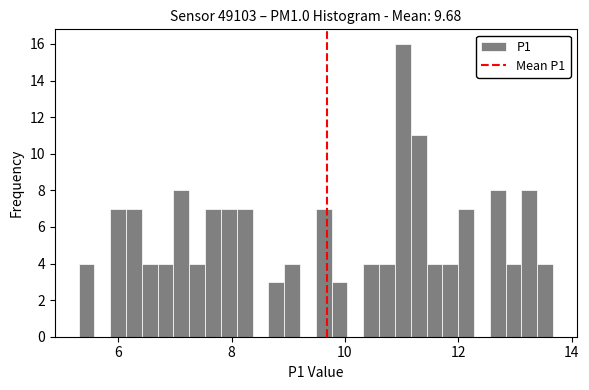

Around what value on the x-axis is the tallest bar? Give the approximate position of its centre, as read against the axis.

11.0